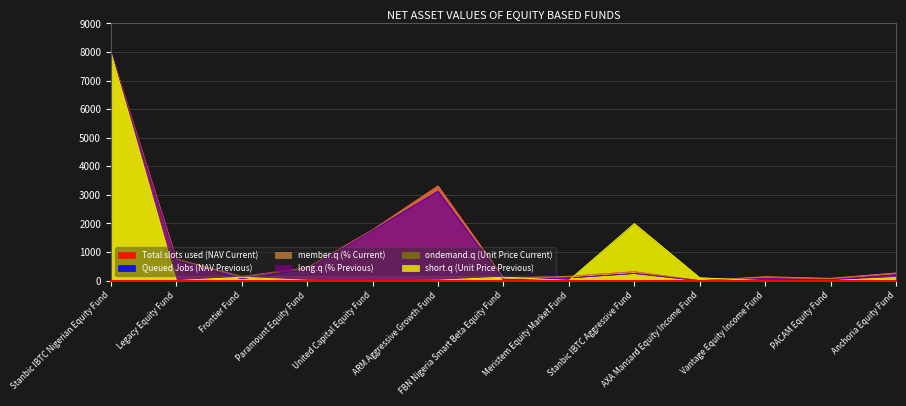

What is the sum of the Total slots used (NAV Current) values at ARM Aggressive Growth Fund and Paramount Equity Fund?

3766.9